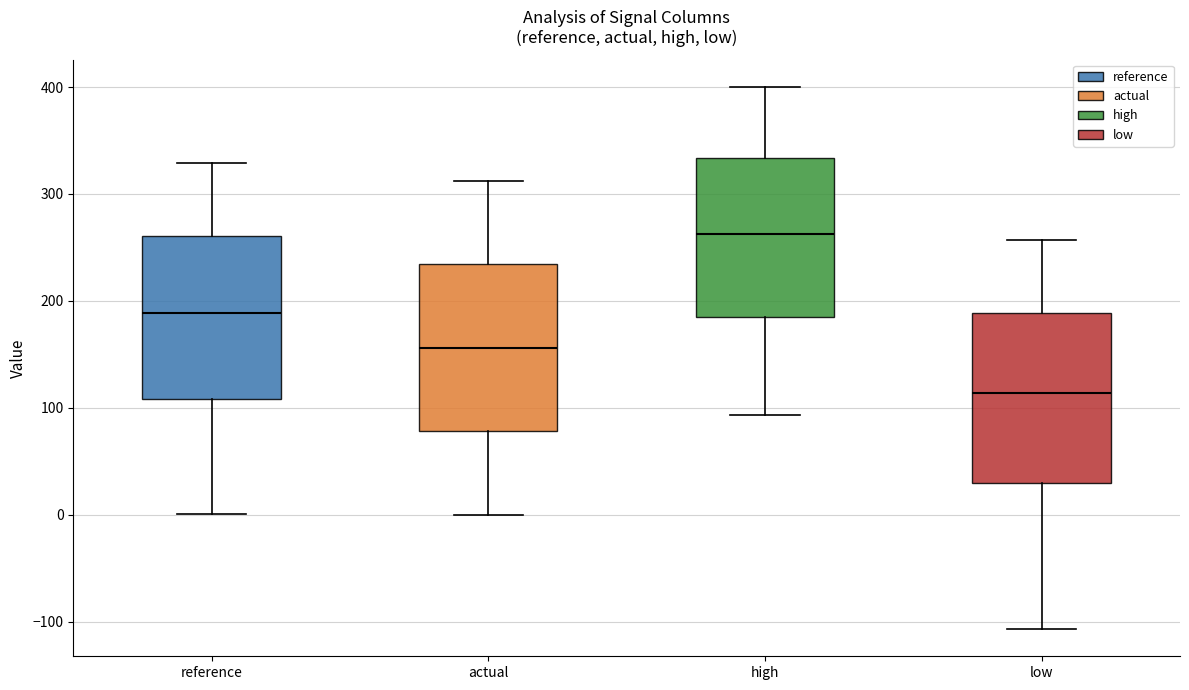

Reading left to right, read every box against the y-axis: the position of its median line, the range the box covers, and the ends of its whiskers. The values are not printed on the chart, so give them approximately, as read against the axis.

reference: median 190, box 110 to 260, whiskers 0 to 330
actual: median 160, box 80 to 230, whiskers 0 to 310
high: median 260, box 190 to 330, whiskers 90 to 400
low: median 110, box 30 to 190, whiskers -110 to 260